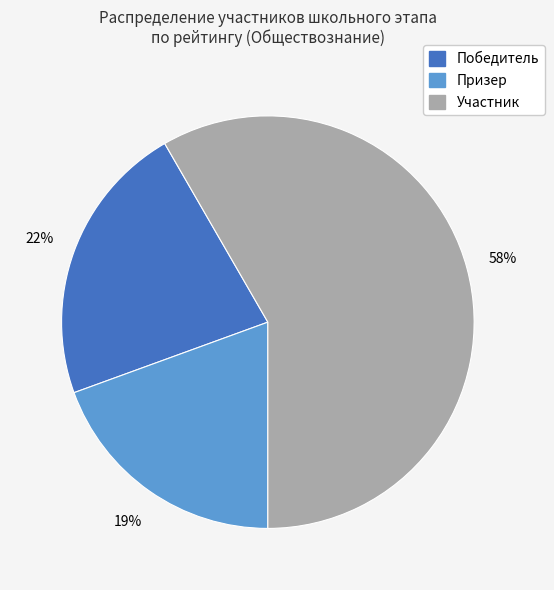

Approximately how many times larger is the value at Победитель compared to Участник?

0.4